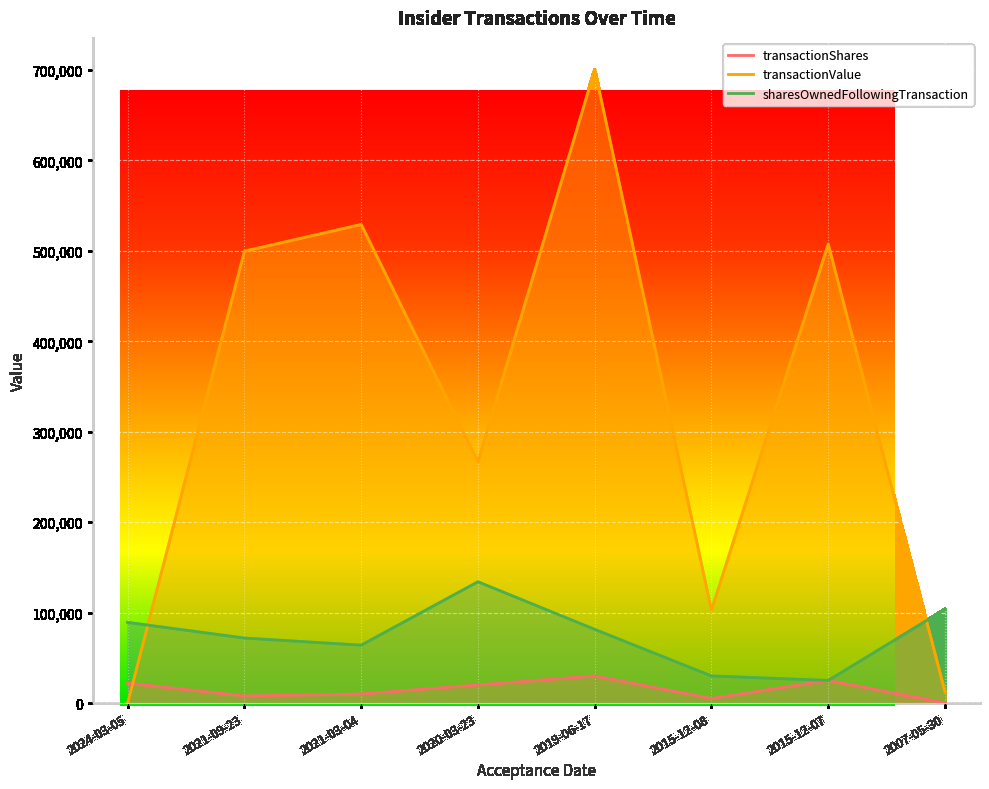

Which category has the highest value in the transactionShares series?

2019-06-17